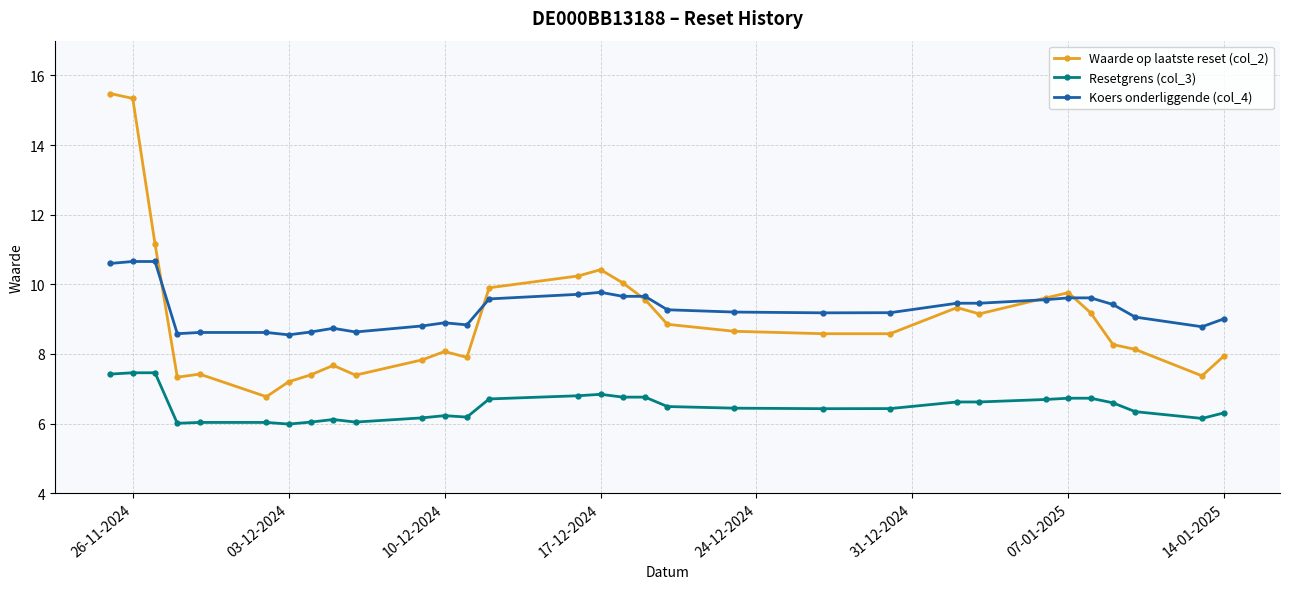

What is the value of the Waarde op laatste reset (col_2) point at the 10th from the left?

7.4